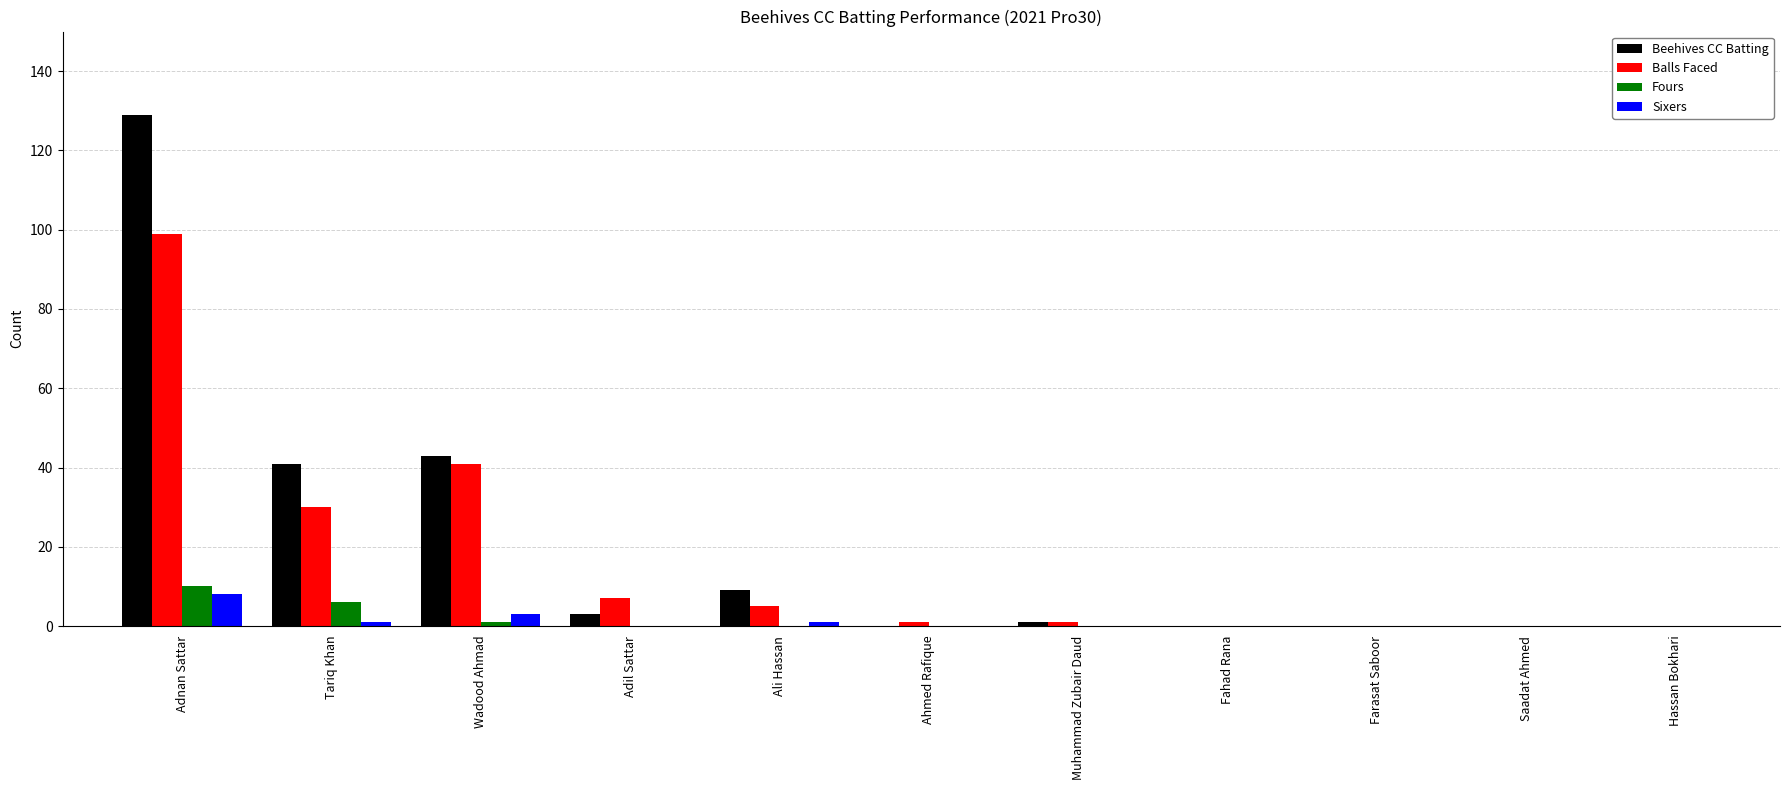

Count the number of categories in the chart.

11